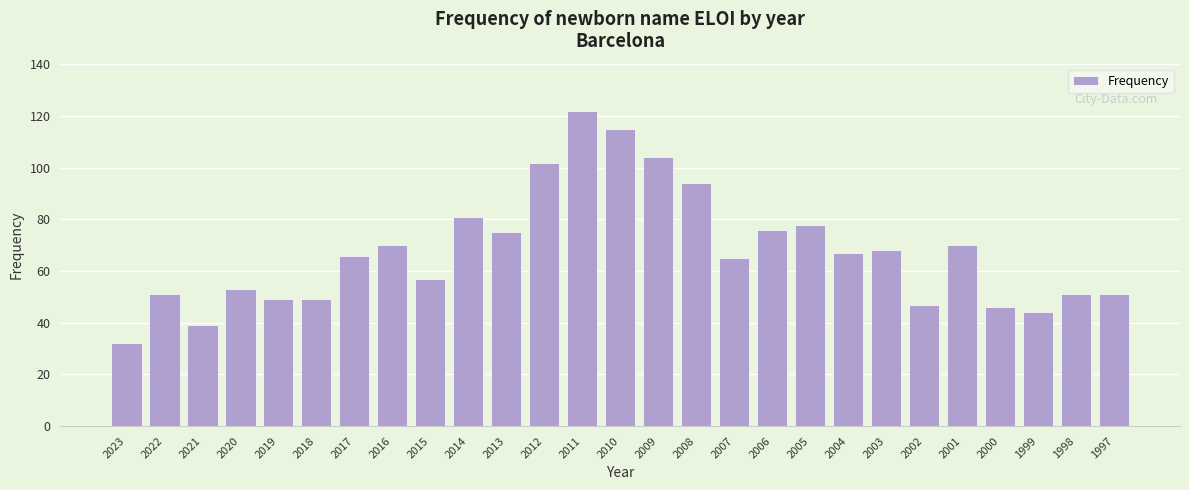

Between 2010 and 2015, which is larger?

2010